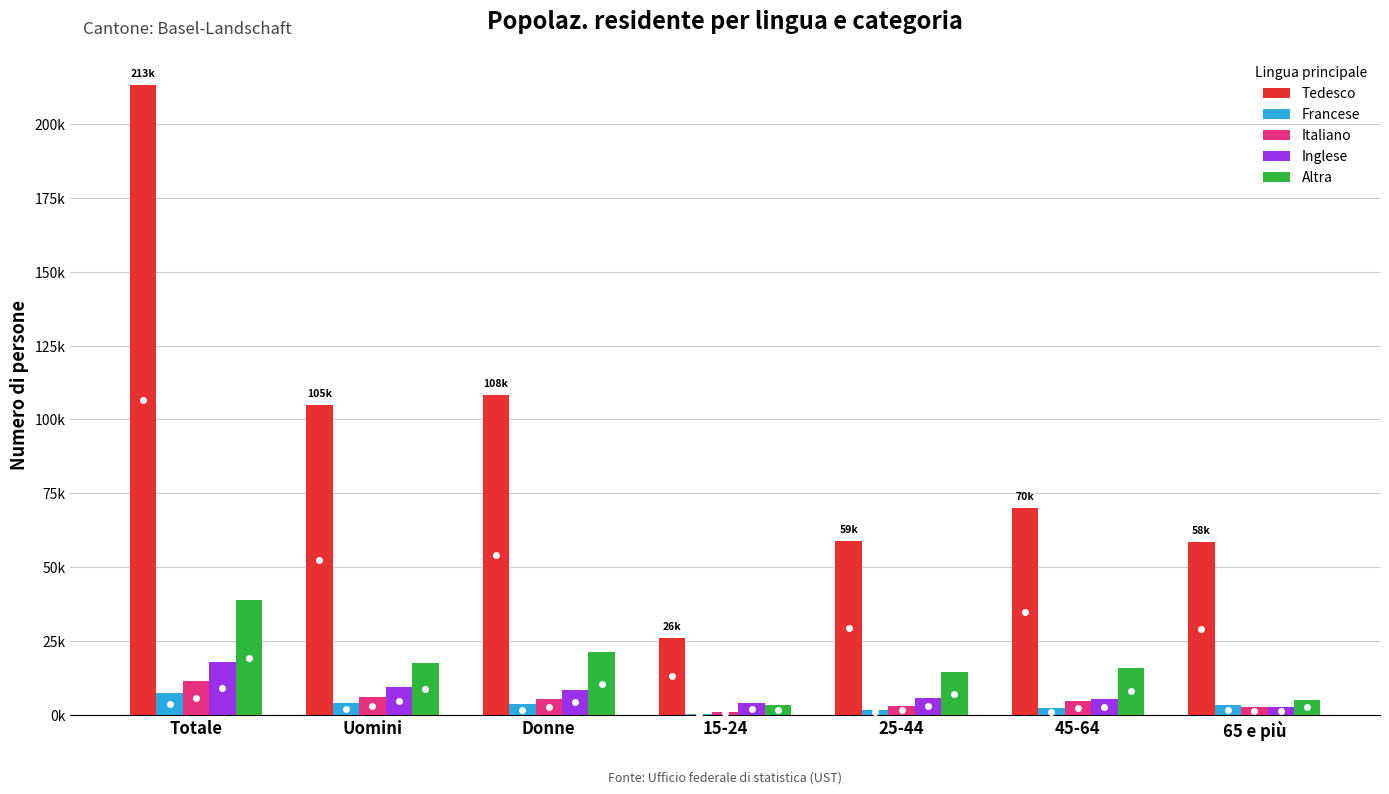

What are all the series names shown in the legend?

Tedesco, Francese, Italiano, Inglese, Altra